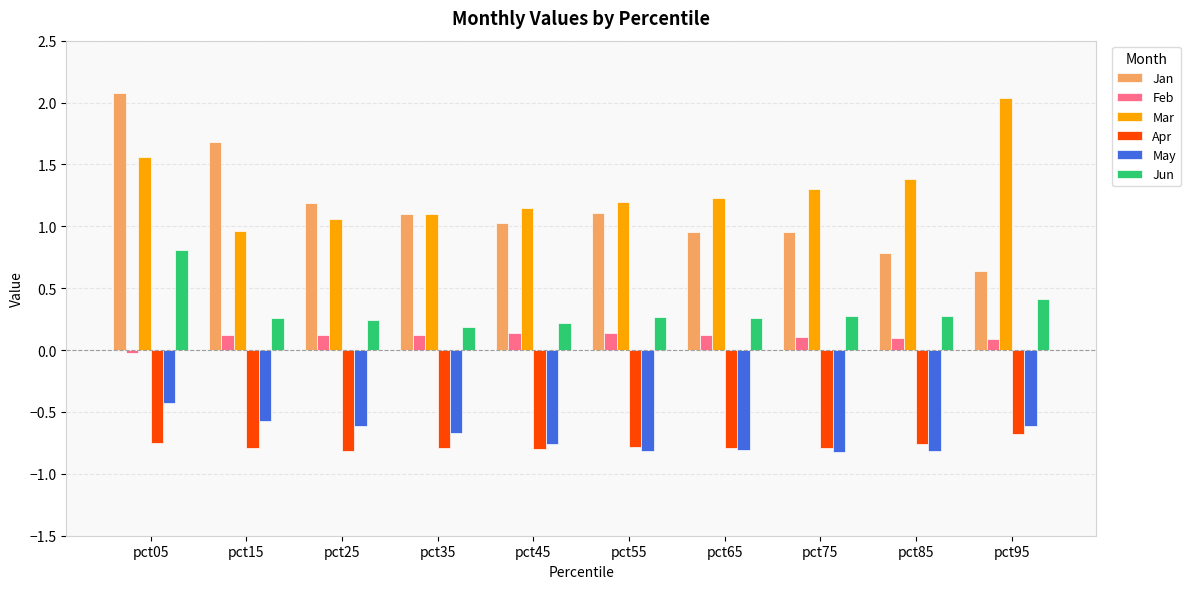

Which series has the largest range (max minus min)?

Jan